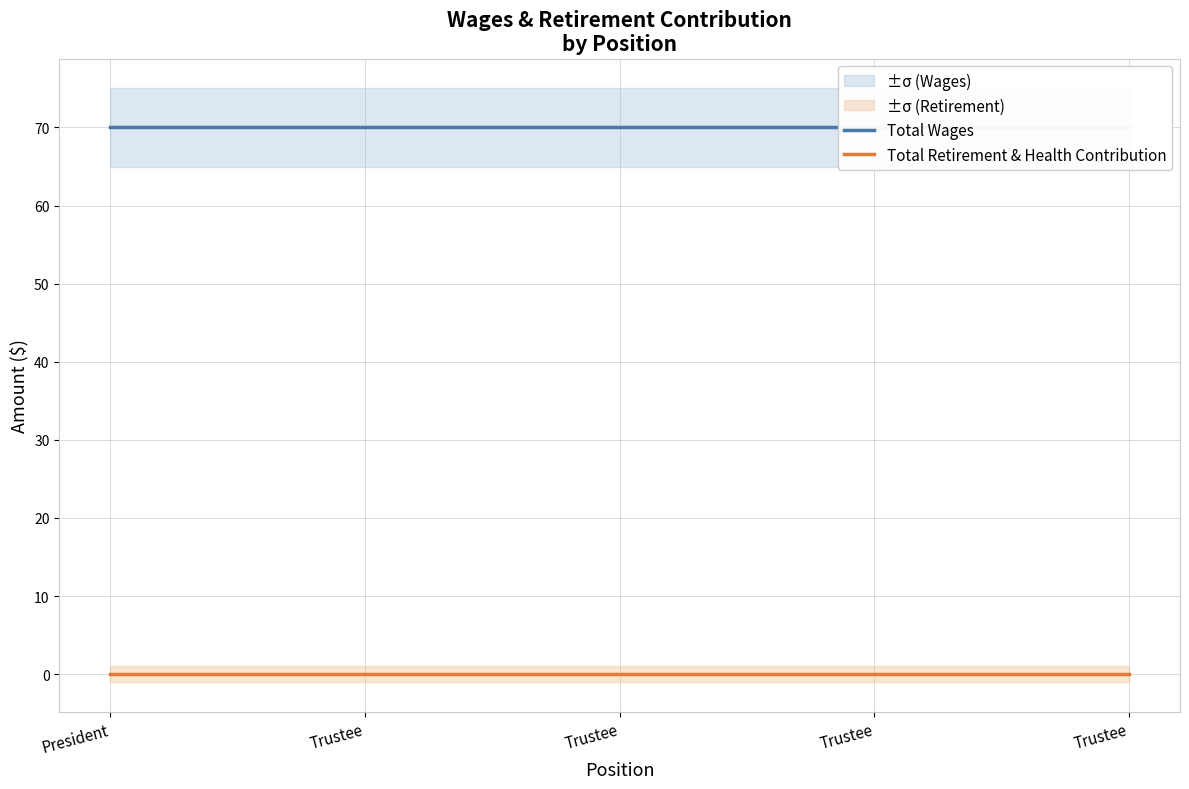

What is the greatest value displayed?

70